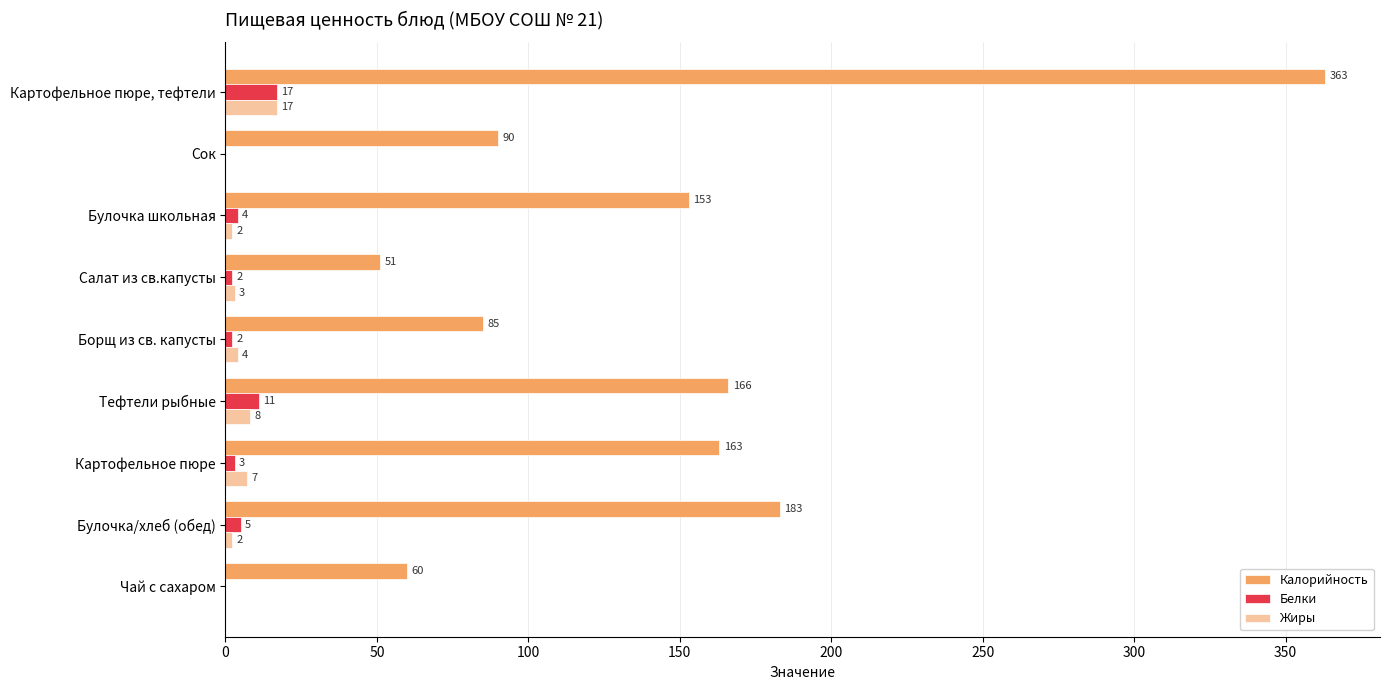

What value does the Белки series have at Картофельное пюре, тефтели?

17